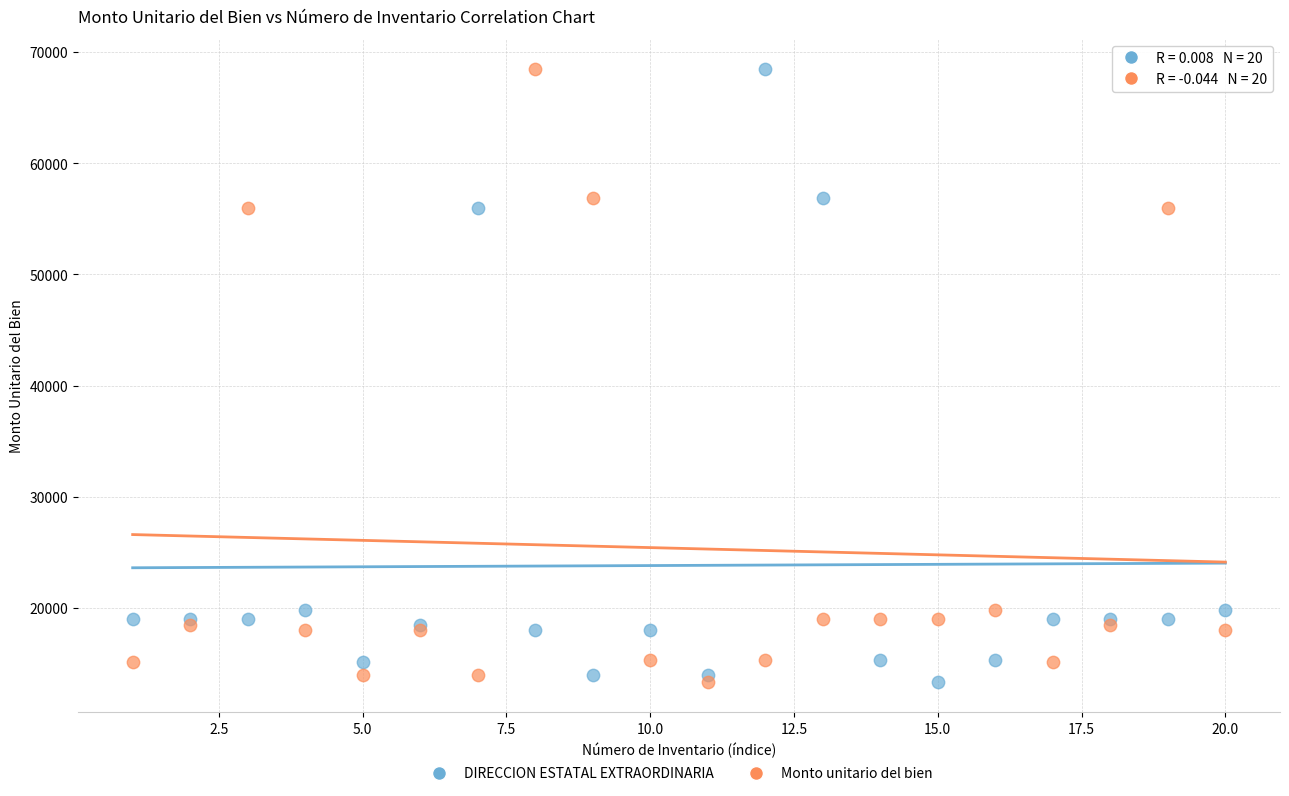

What is the X range (max minus min) for the scatter plot?

19.0